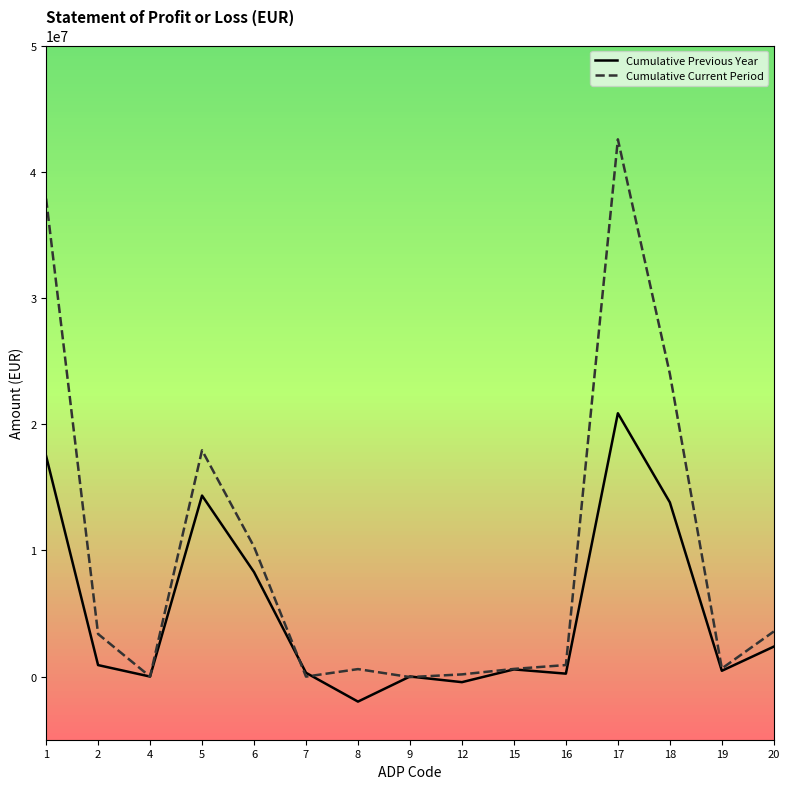

At which label is Cumulative Previous Year closest to 9443981?

6